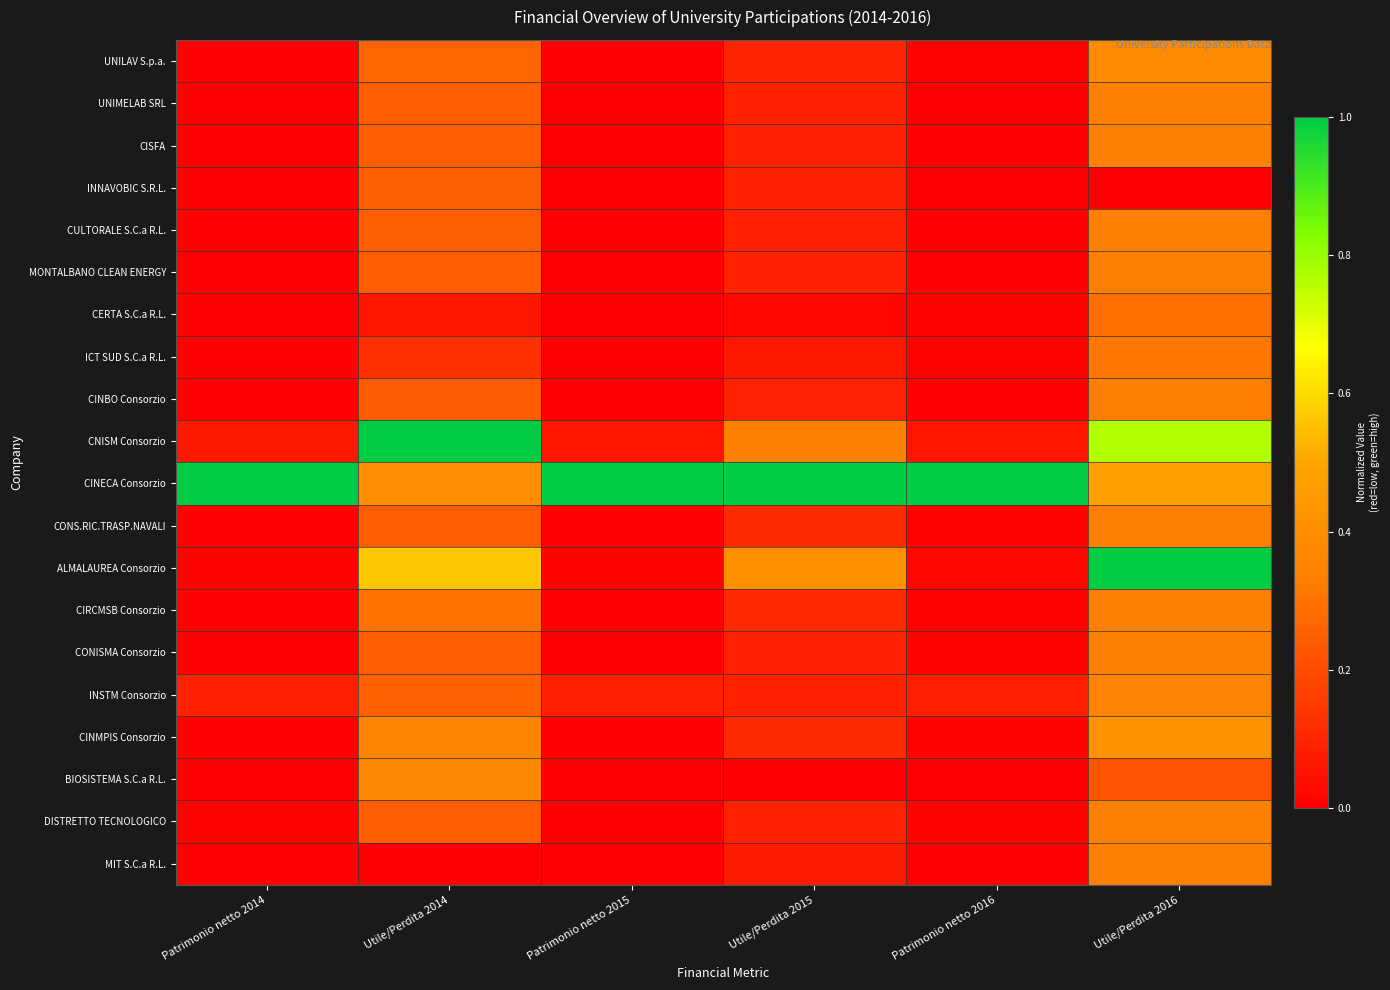

What is the difference between the highest and lowest values at Patrimonio netto 2016?

1.0